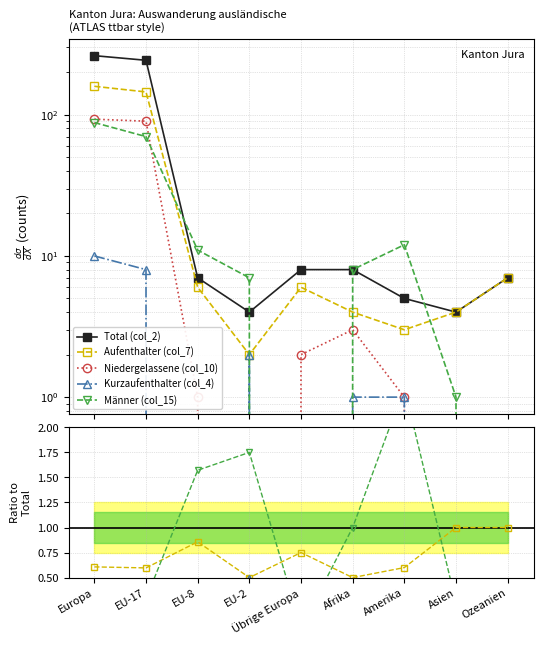

What are all the series names shown in the legend?

Total (col_2), Aufenthalter (col_7), Niedergelassene (col_10), Kurzaufenthalter (col_4), Männer (col_15)